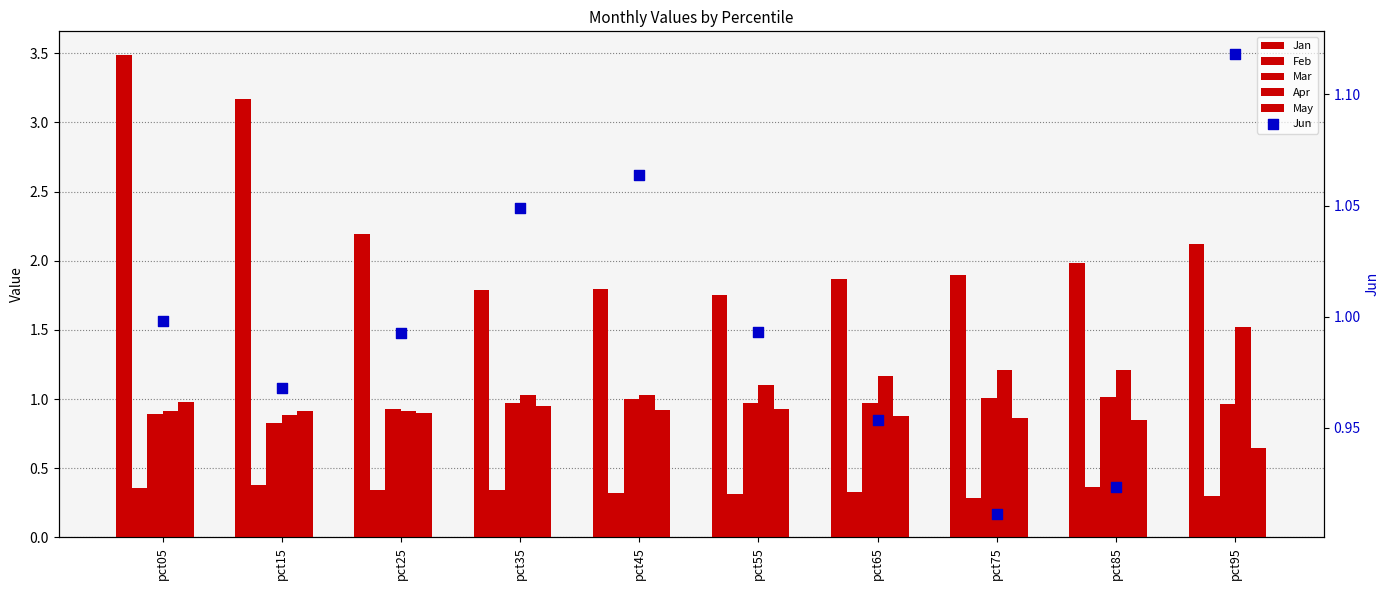

Which series contains the lowest Y value?

Feb